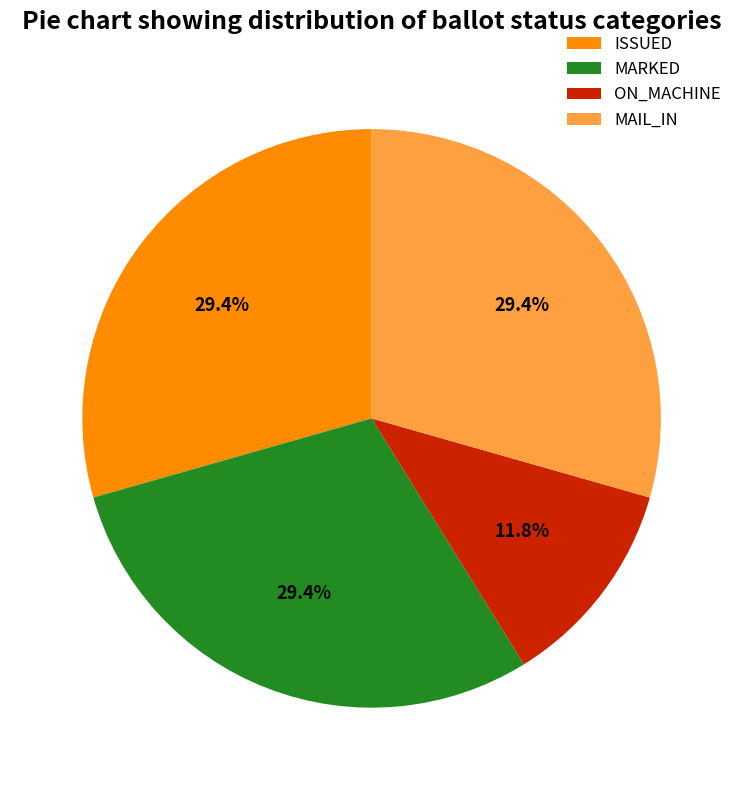

Which has a higher value, ISSUED or ON_MACHINE?

ISSUED